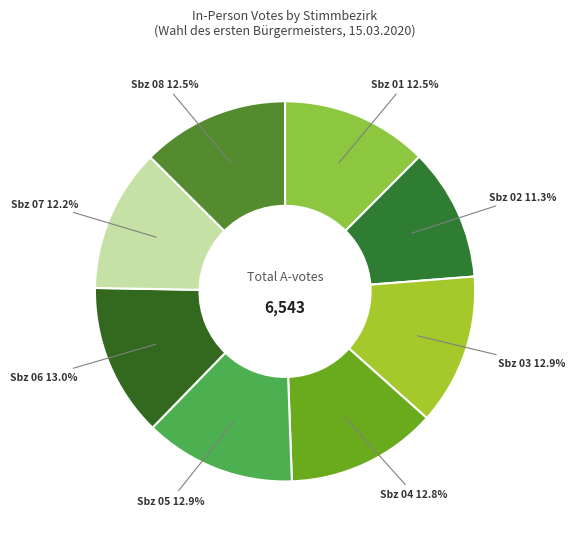

Which category has the biggest portion of the pie?

Stimmbezirk 06